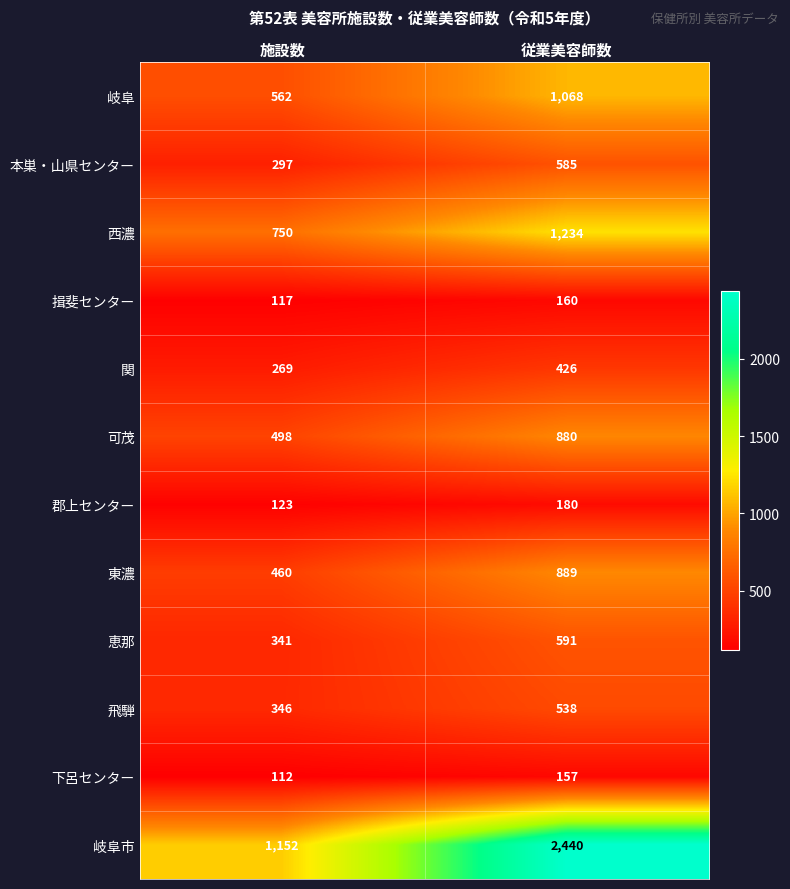

What is the maximum value shown in the chart?

2440